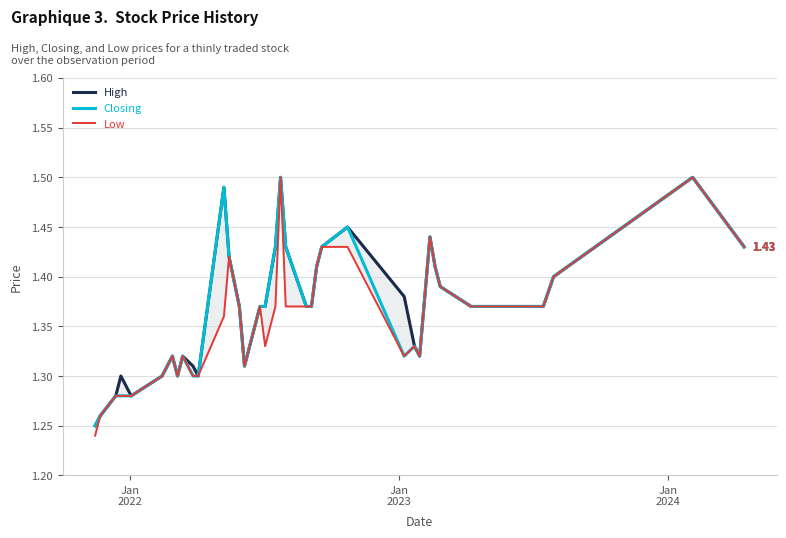

True or false: Closing and Low intersect in this chart.

False